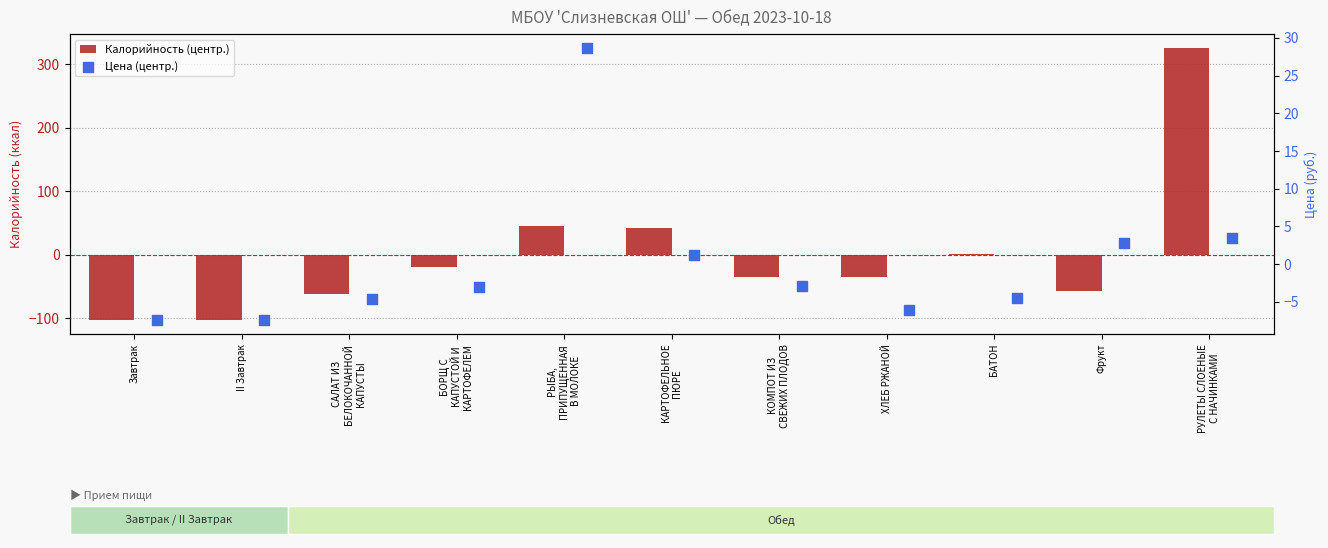

Is the value of Калорийность (центр.) at II Завтрак greater than the value of Цена (центр.) at БОРЩ С
КАПУСТОЙ И
КАРТОФЕЛЕМ?

No